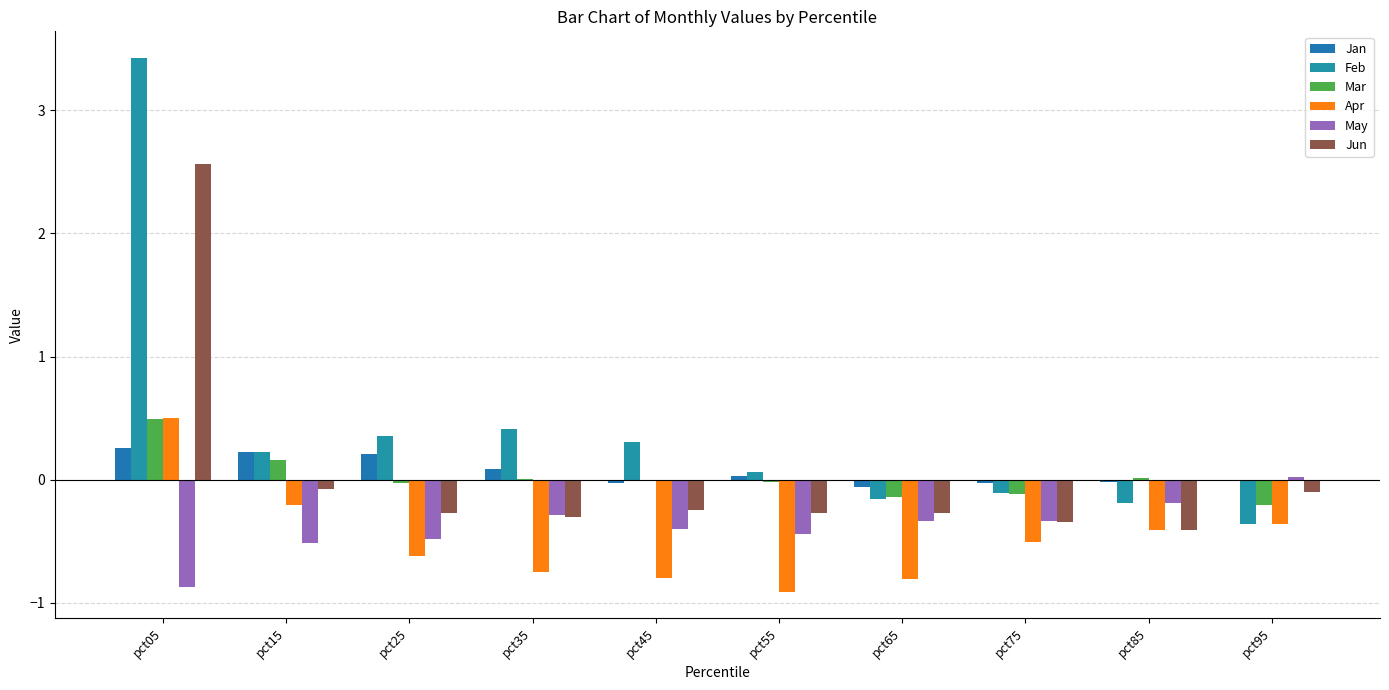

What are all the series names shown in the legend?

Jan, Feb, Mar, Apr, May, Jun